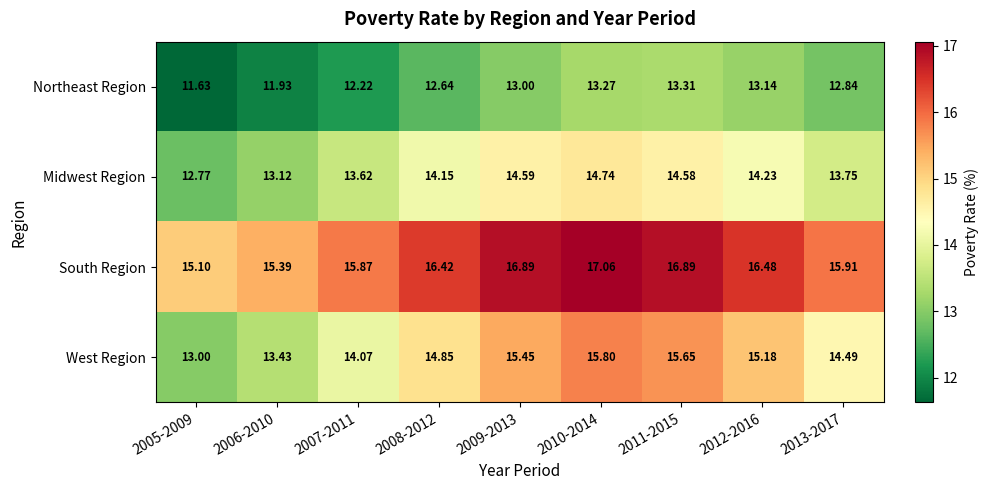

Between 2007-2011 and 2010-2014, which series saw the biggest shift?

West Region